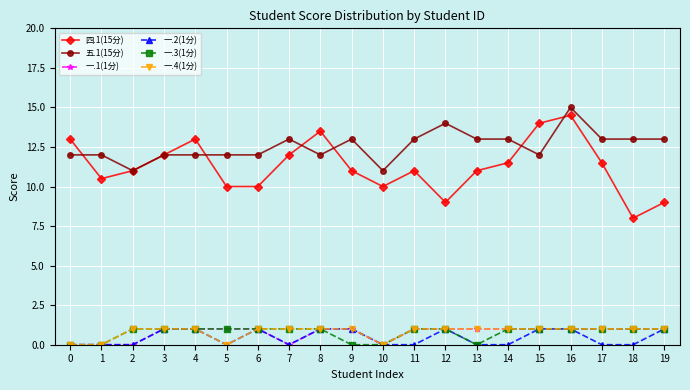

At which category is the sum across all series the highest?

16